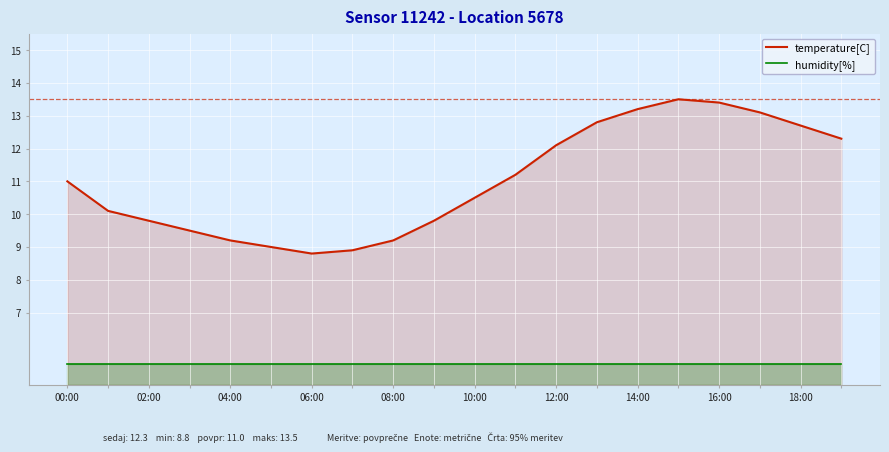

What is the highest value of the humidity[%] series?

5.4